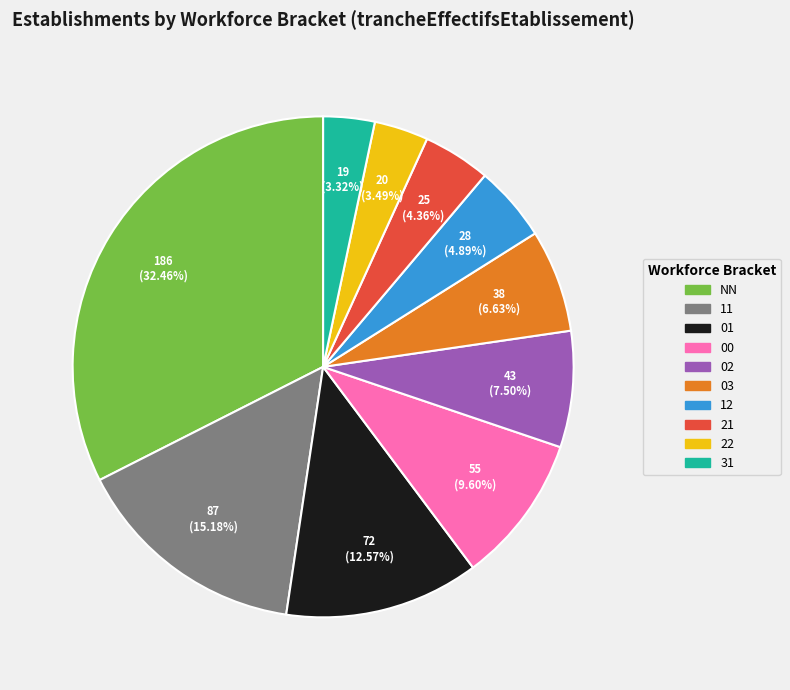

To the nearest percent, what is the average slice percentage?

10%